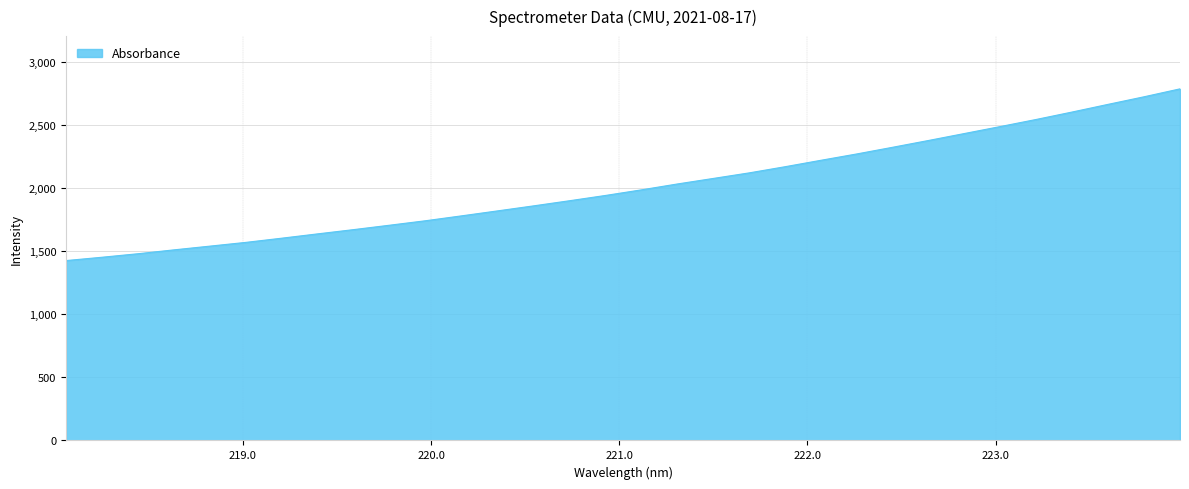

What is the smallest value displayed?

1425.7